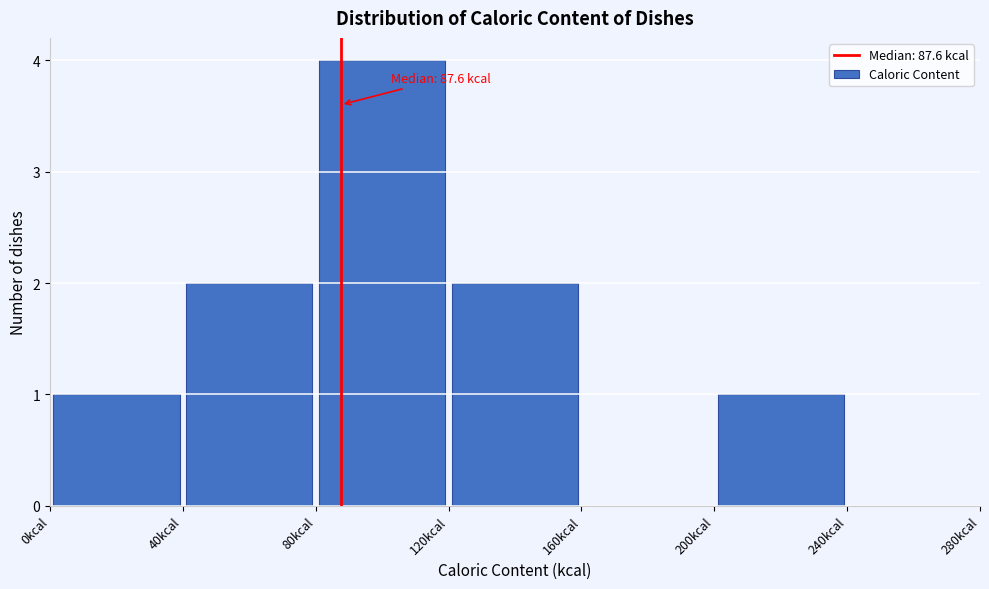

Which range on the x-axis has the tallest bar?

80 to 120